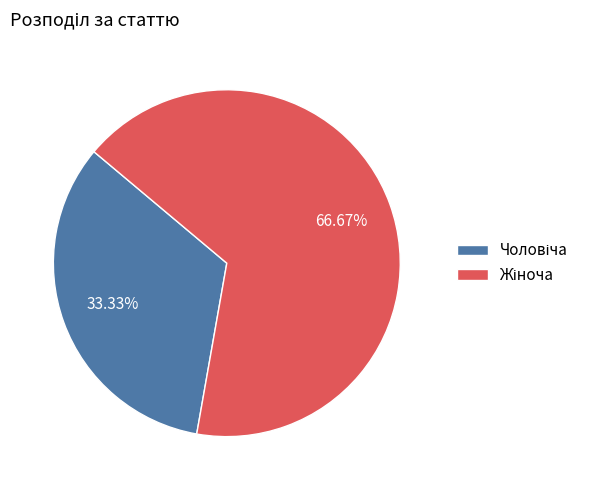

Is there a majority slice in this chart?

Yes